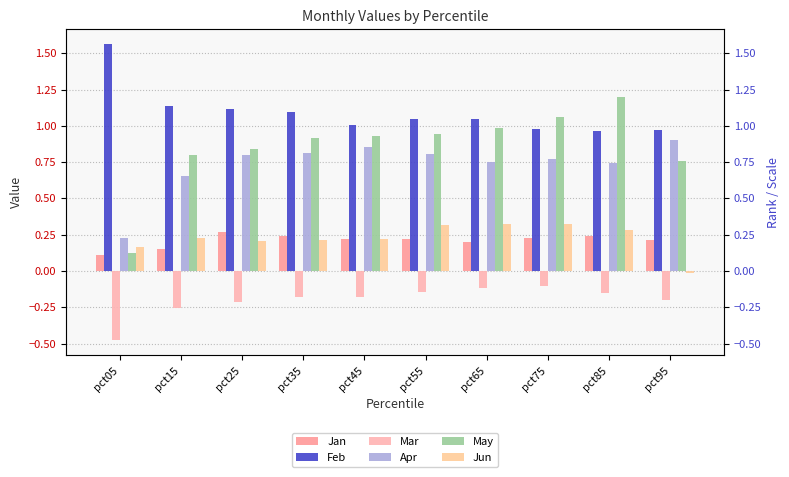

What is the average value of the May series?

0.9